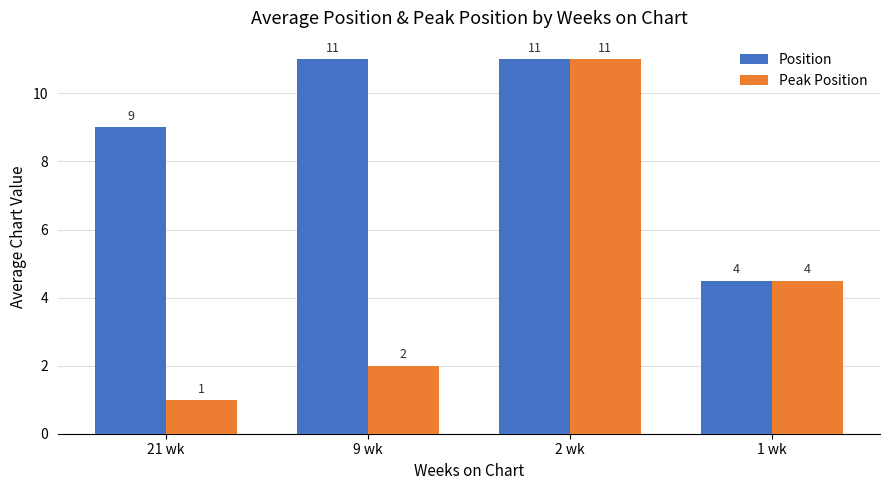

What is the difference between the Position values at 21 wk and 9 wk?

2.0